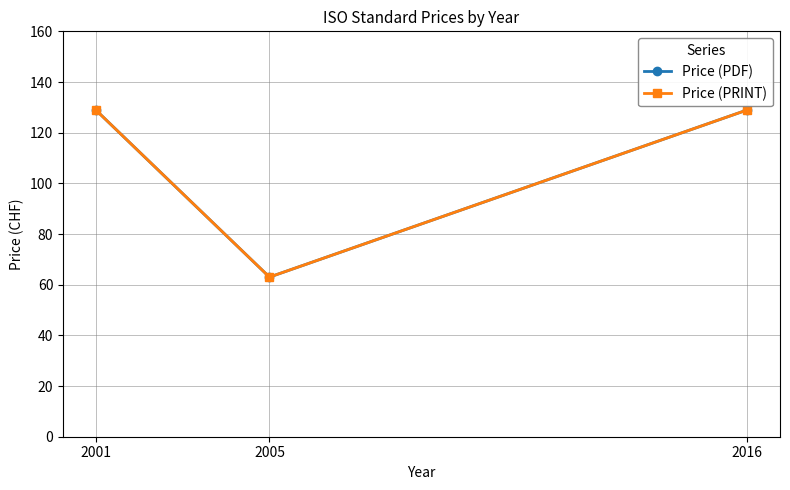

At which label does Price (PDF) reach its peak?

2001